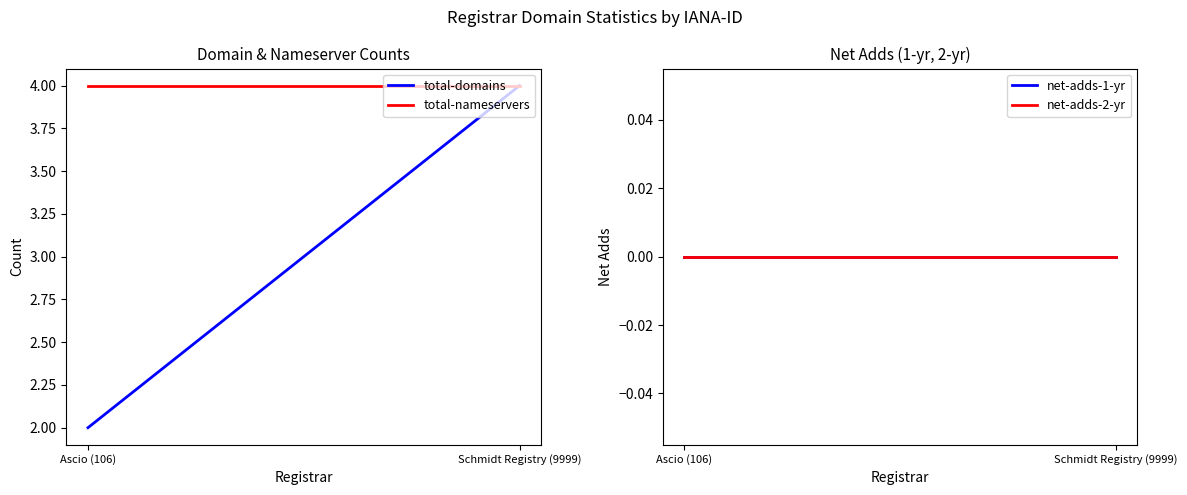

The net-adds-1-yr series shows 0 at Ascio (106). True or false?

True